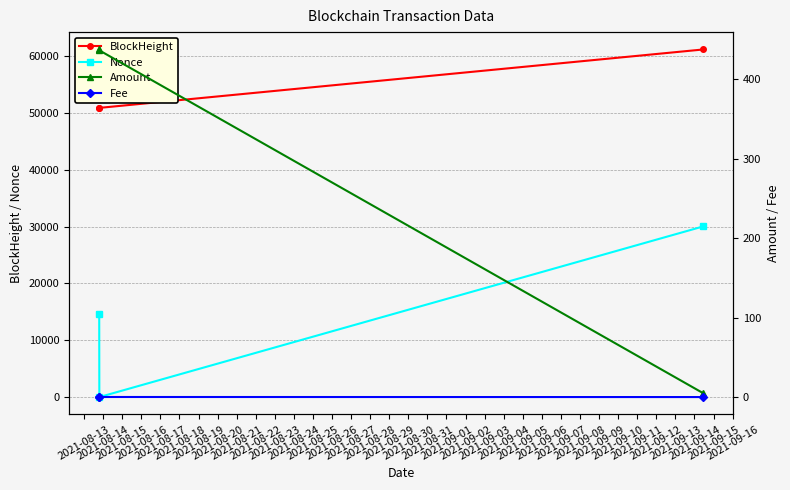

Which series has the largest total across all categories?

BlockHeight